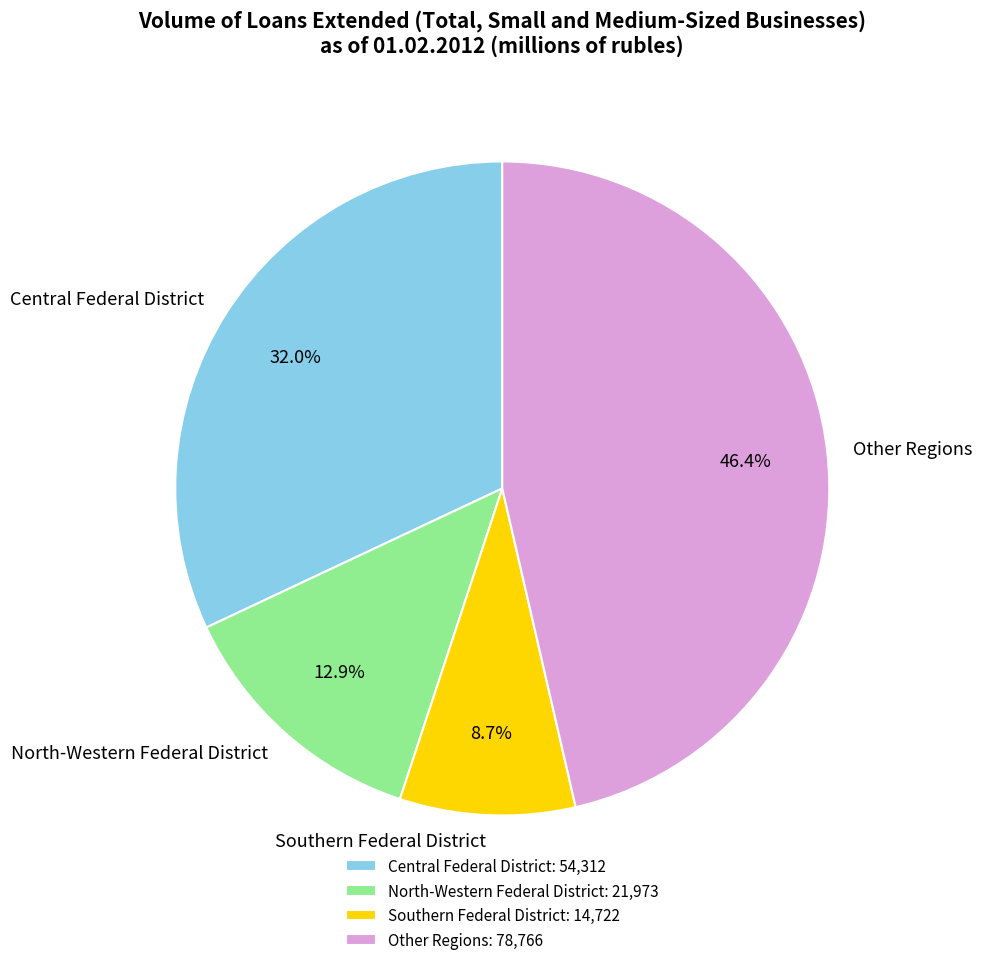

Between Southern Federal District and North-Western Federal District, which is larger?

North-Western Federal District